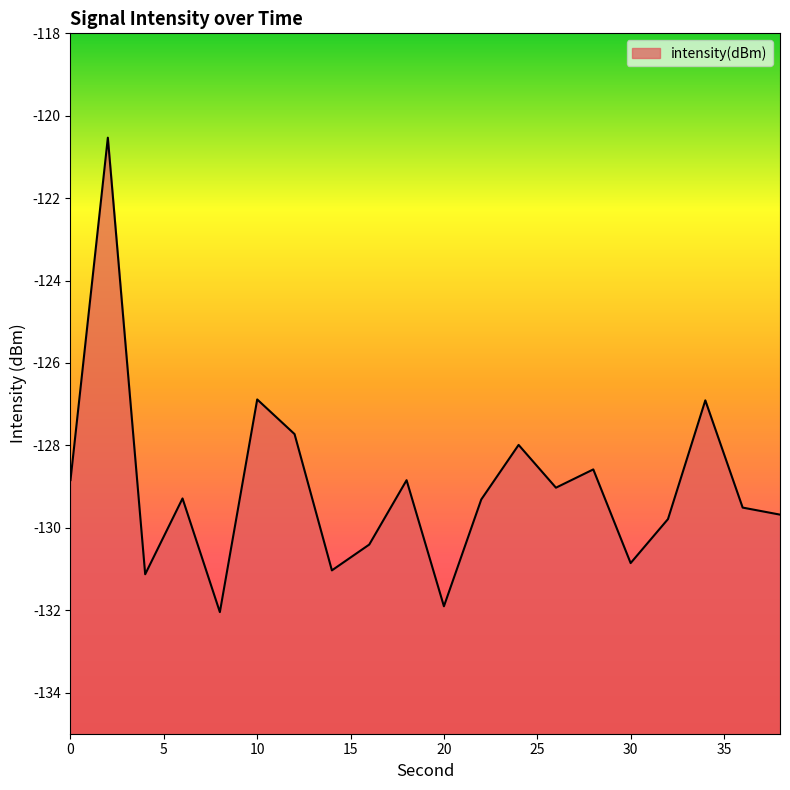

How many points are lower than both their immediate neighbors (excluding endpoints)?

6